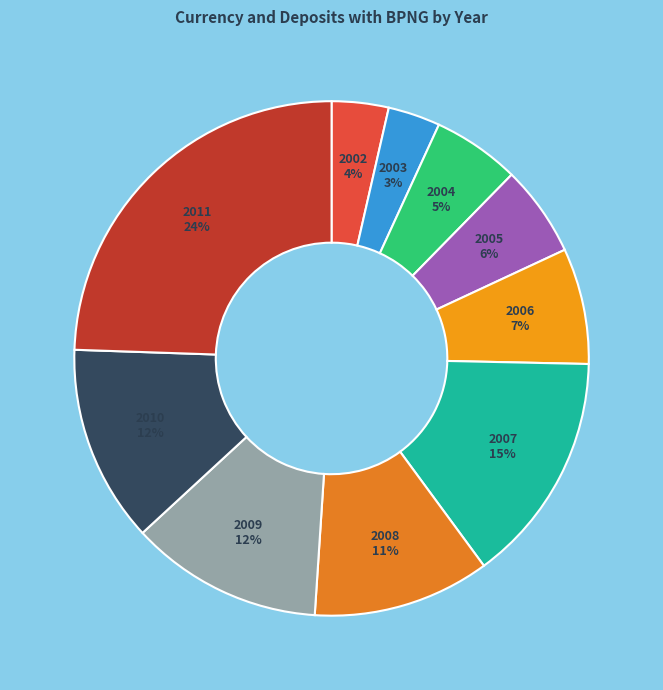

To the nearest percent, what is the average slice percentage?

10%